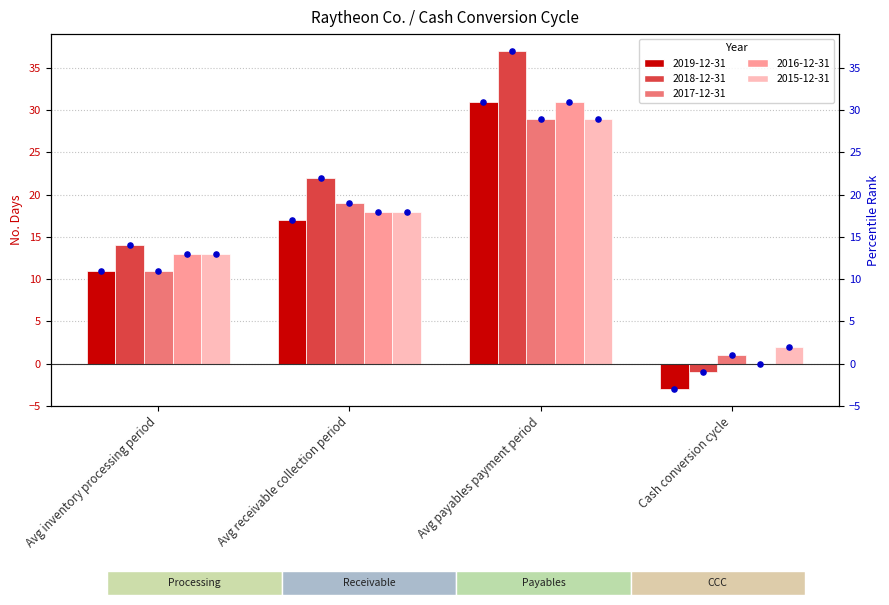

Which series has the largest total across all categories?

2018-12-31 (rank)